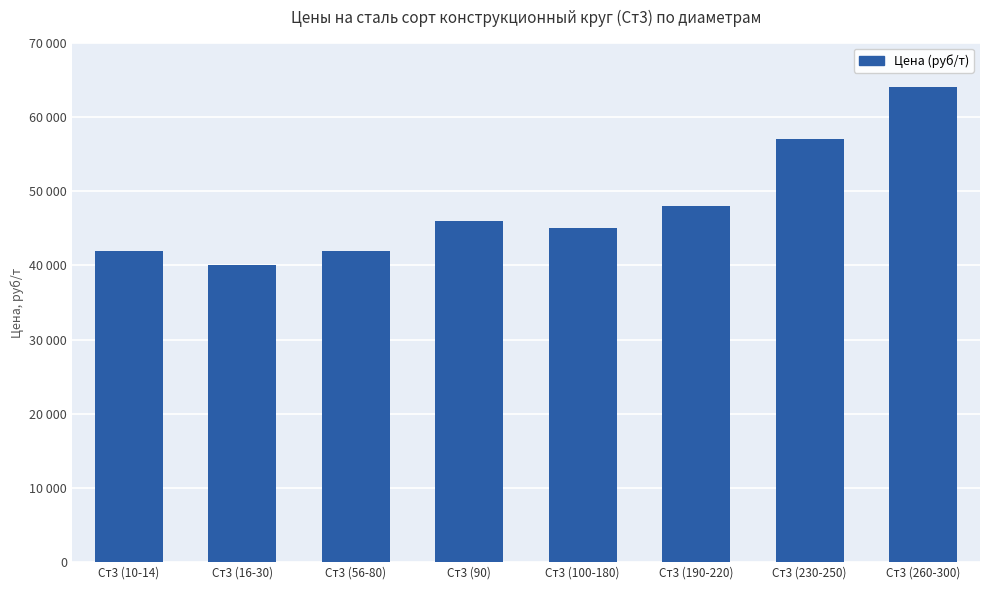

What position from the right is Ст3 (16-30)?

7